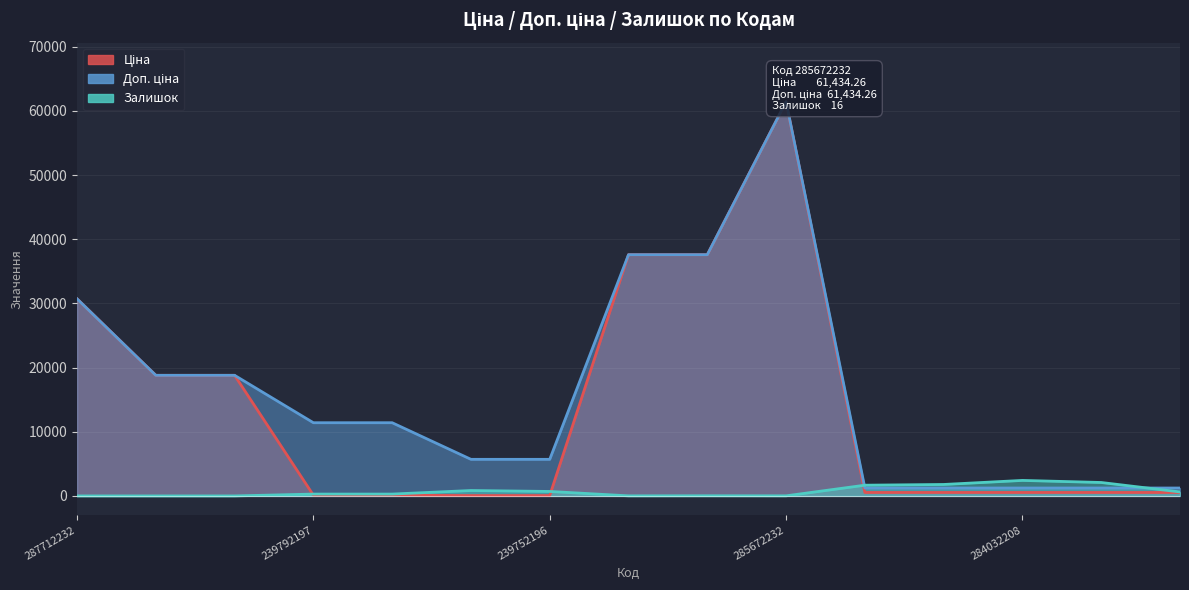

What is the label of the 14th point from the left?

284032207